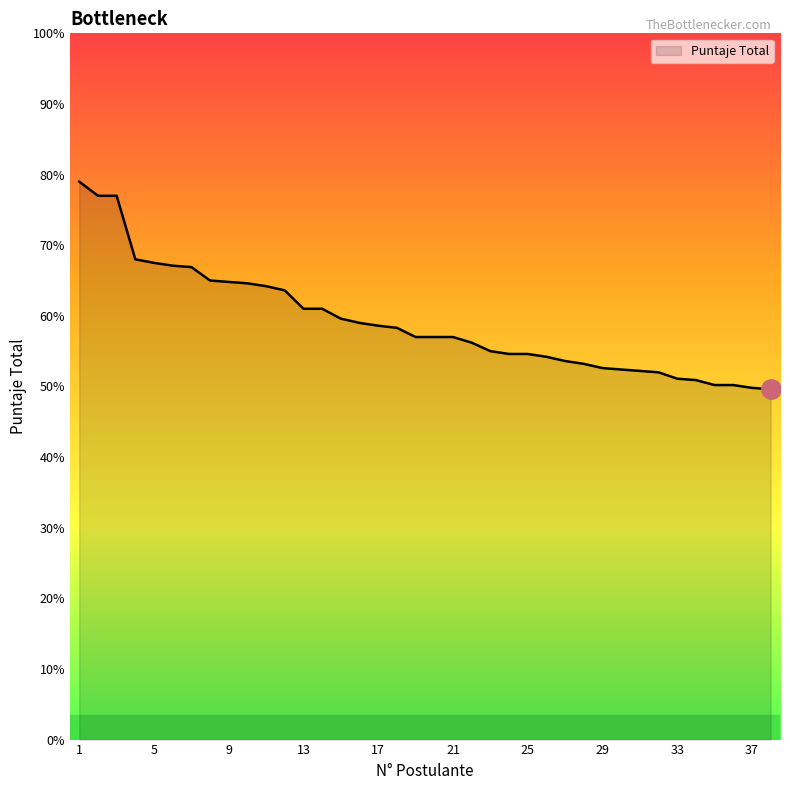

What is the minimum value shown in the chart?

49.6